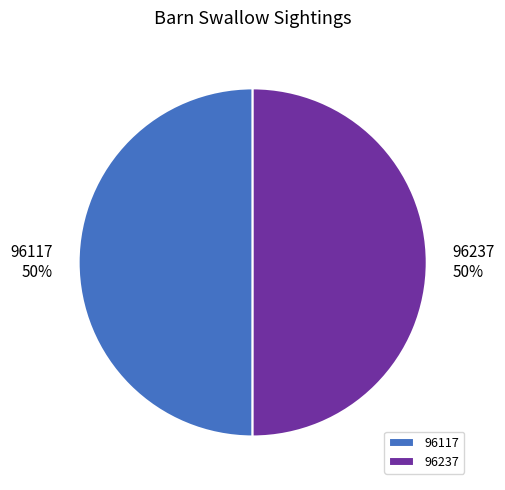

To the nearest percent, what portion does 96117 represent?

50%